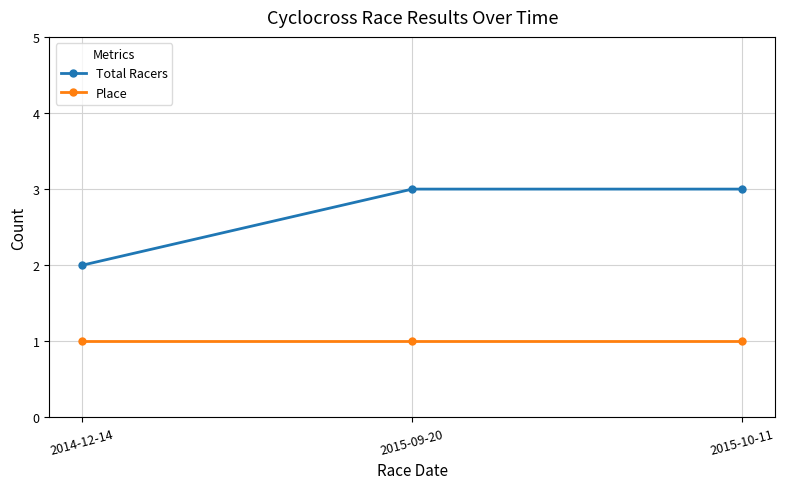

What is the lowest value of the Place series?

1